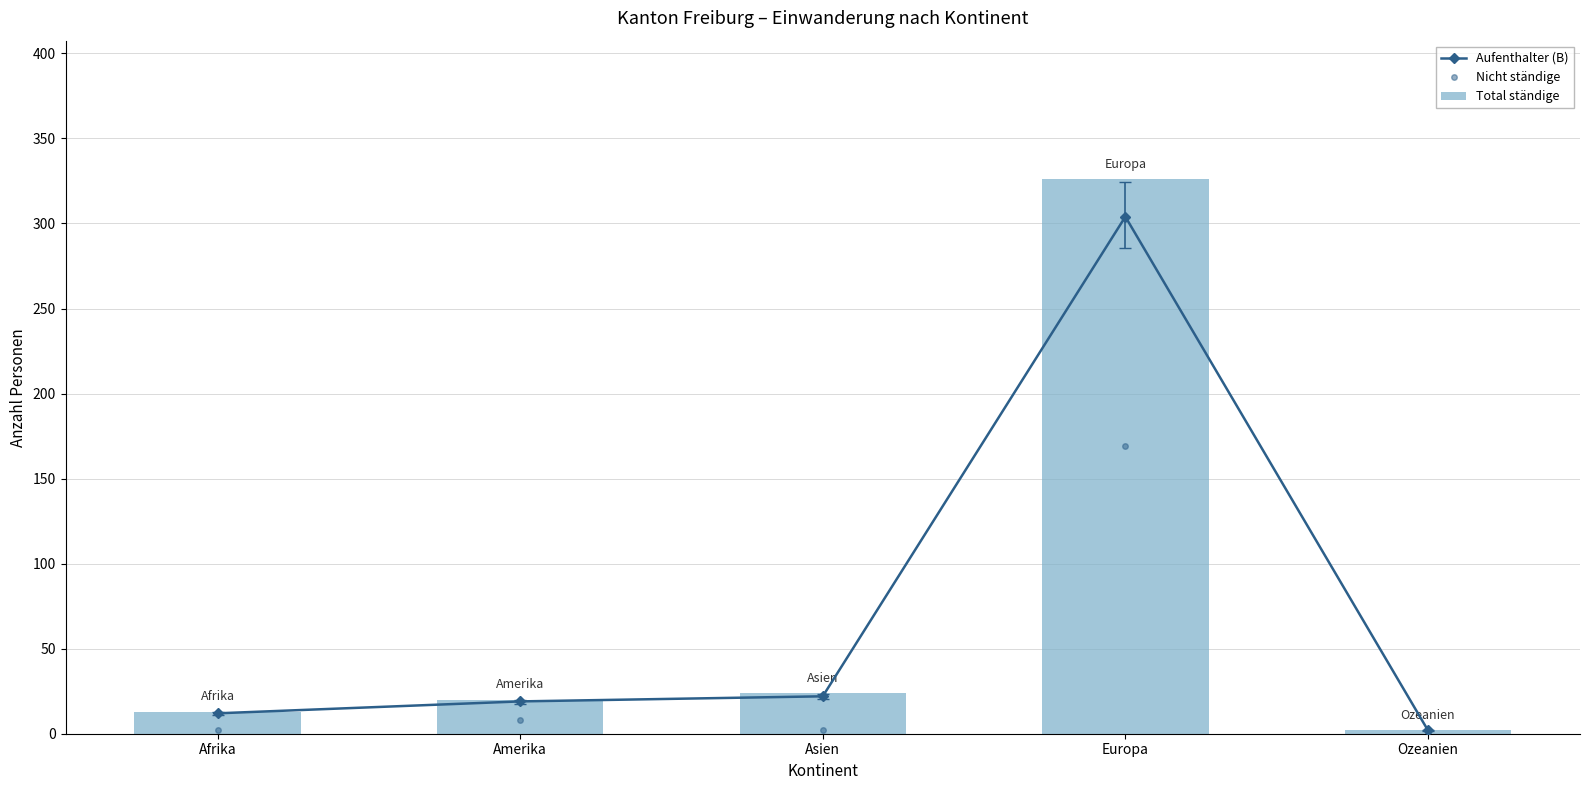

What is the value of the Aufenthalter (B) bar at the 1st from the left?

12